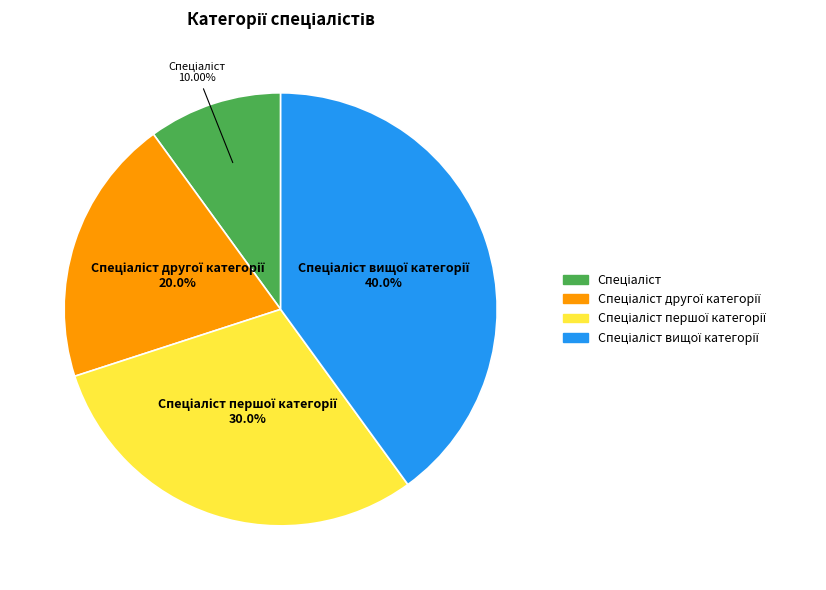

Is there a majority slice in this chart?

No